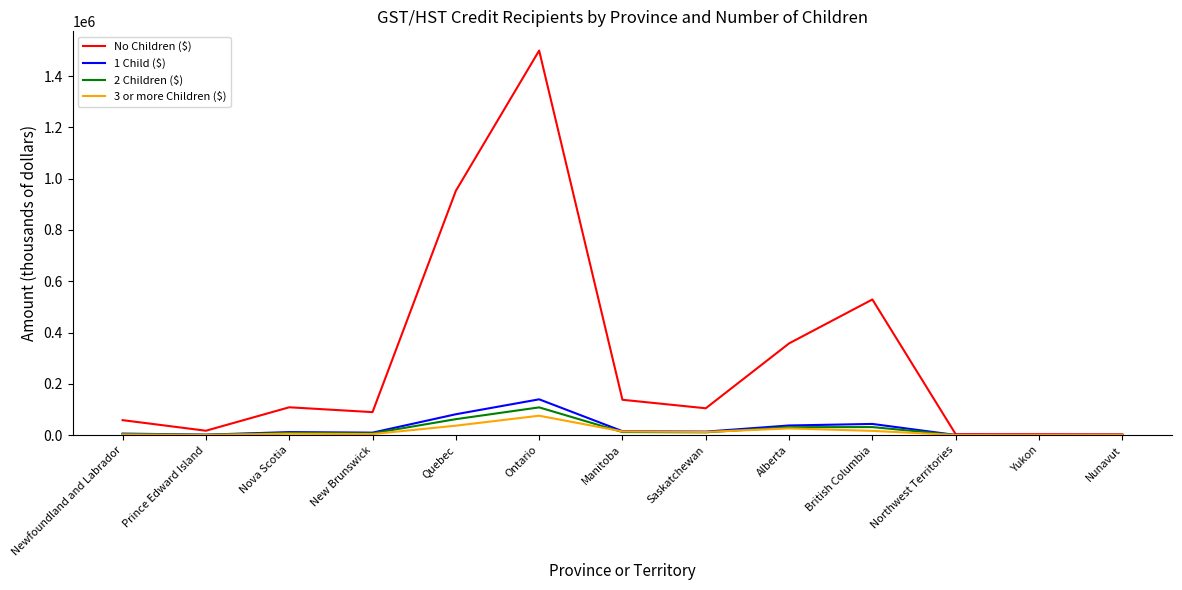

At which category does the chart reach its peak across all series?

Ontario